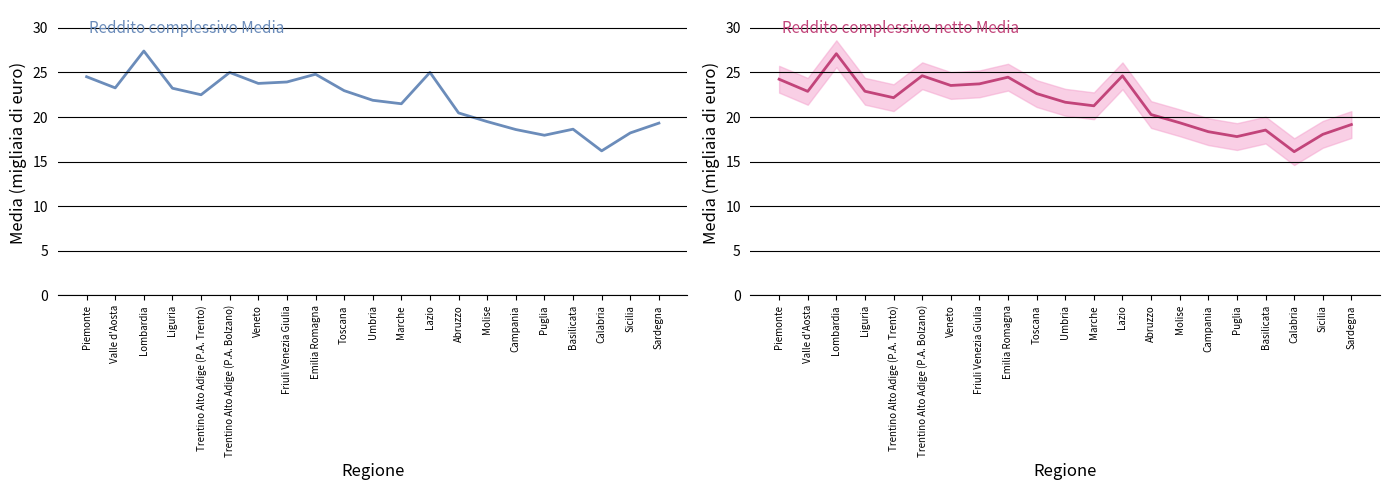

Which series changed the most between Basilicata and Sardegna?

Reddito complessivo Media